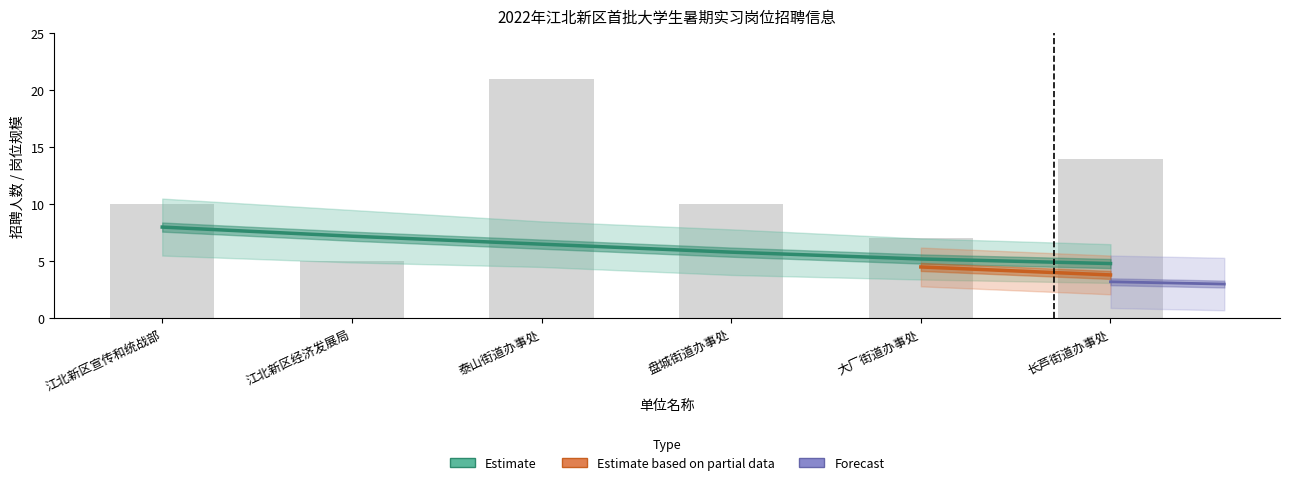

What is the ratio of the value at 江北新区宣传和统战部 to the value at 长芦街道办事处?

0.7